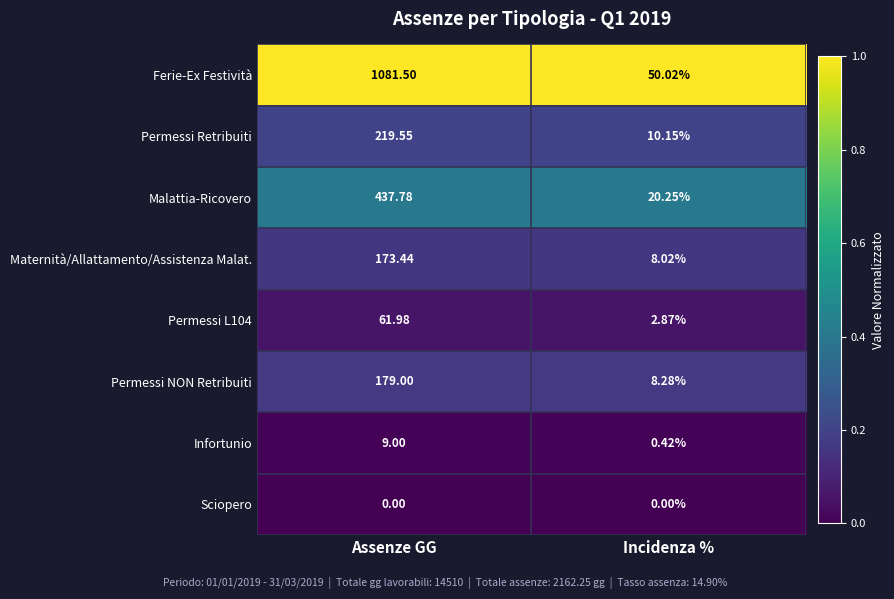

At how many categories does at least one series exceed 0?

2